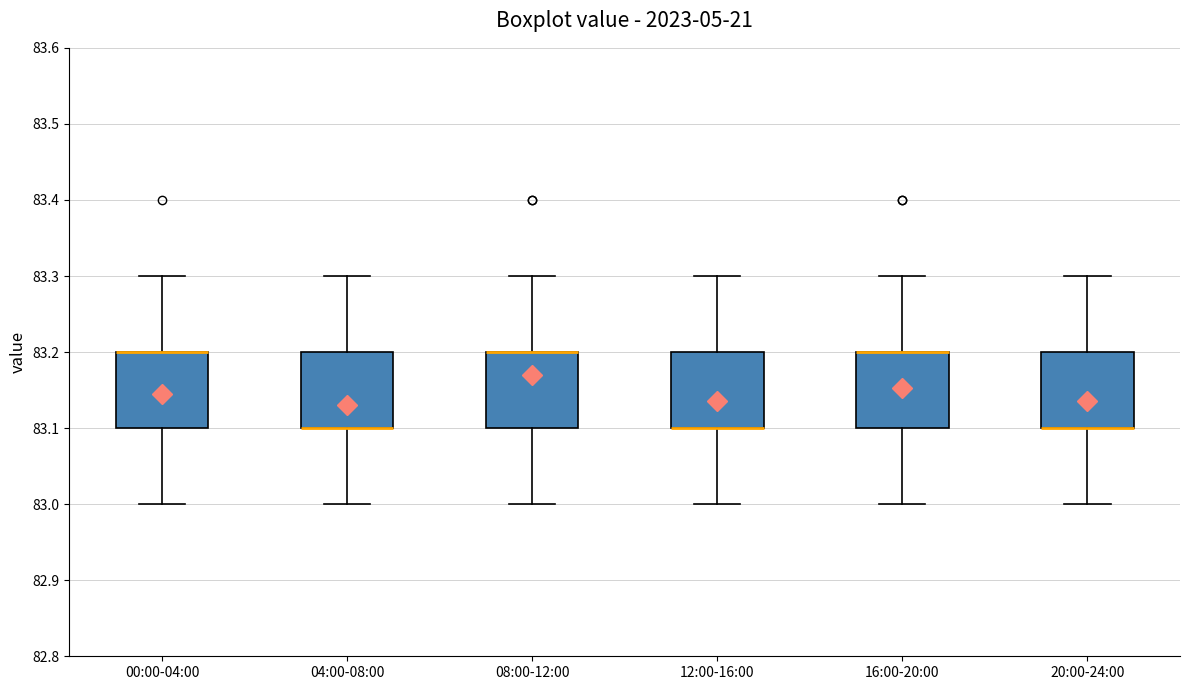

Reading left to right, read every box against the y-axis: the position of its median line, the range the box covers, and the ends of its whiskers. The values are not printed on the chart, so give them approximately, as read against the axis.

00:00-04:00: median 83.2 (drawn on the box's upper edge), box 83.1 to 83.2, whiskers 83.0 to 83.3
04:00-08:00: median 83.1 (drawn on the box's lower edge), box 83.1 to 83.2, whiskers 83.0 to 83.3
08:00-12:00: median 83.2 (drawn on the box's upper edge), box 83.1 to 83.2, whiskers 83.0 to 83.3
12:00-16:00: median 83.1 (drawn on the box's lower edge), box 83.1 to 83.2, whiskers 83.0 to 83.3
16:00-20:00: median 83.2 (drawn on the box's upper edge), box 83.1 to 83.2, whiskers 83.0 to 83.3
20:00-24:00: median 83.1 (drawn on the box's lower edge), box 83.1 to 83.2, whiskers 83.0 to 83.3